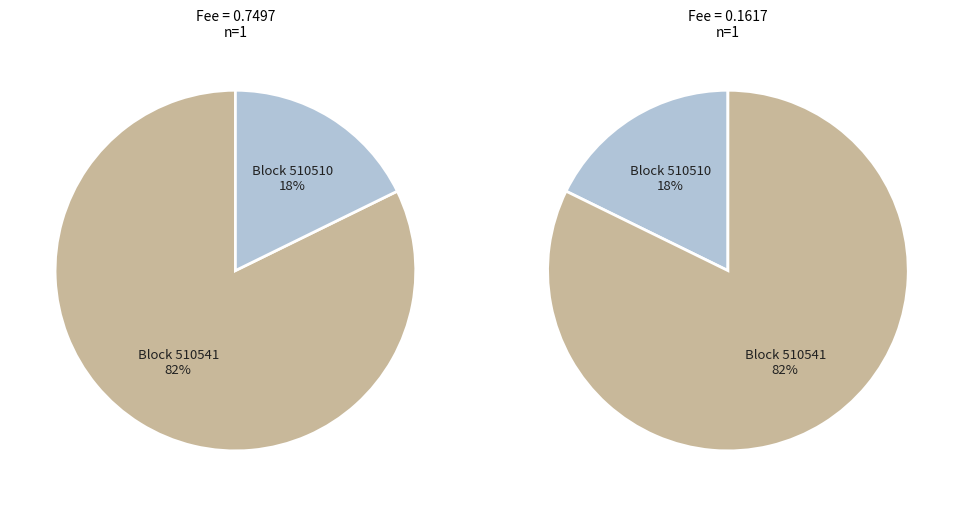

To the nearest percent, what percentage of the pie is 510541?

82%